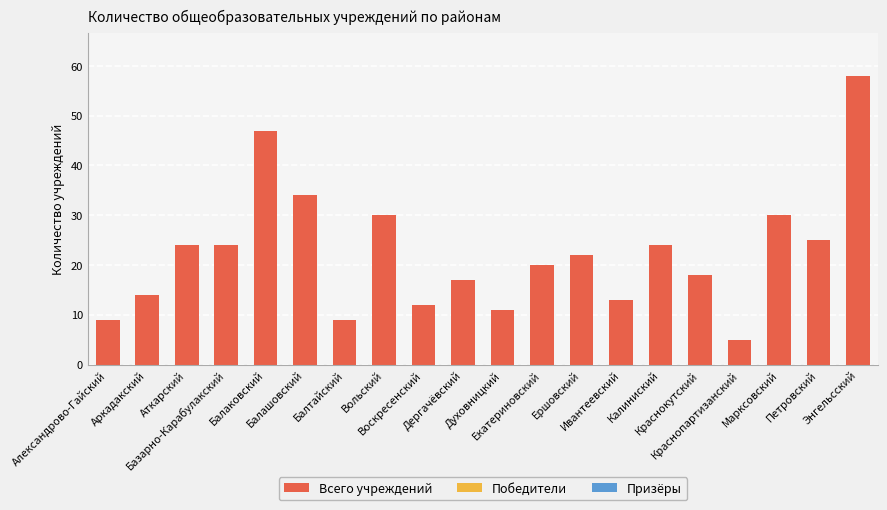

What is the average value?

22